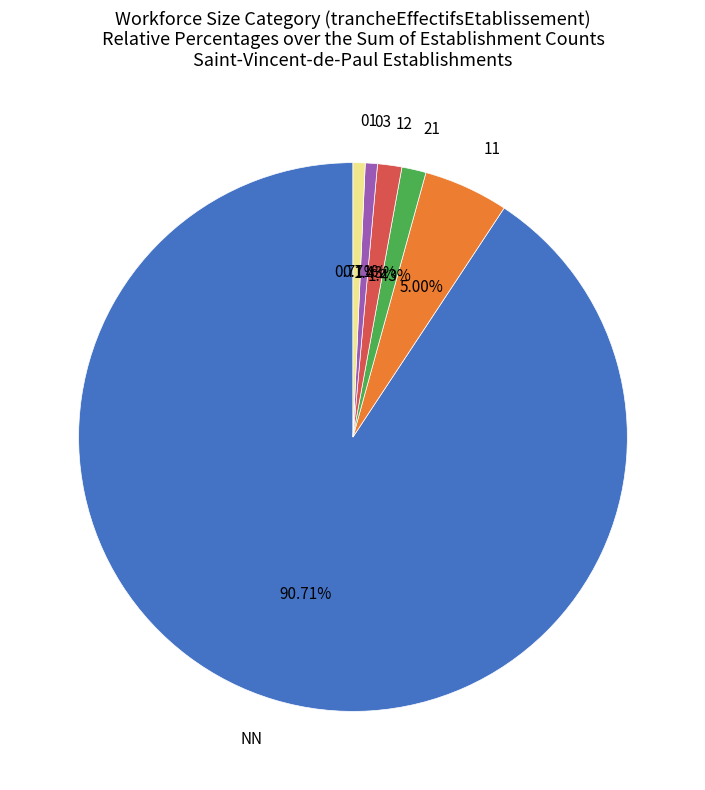

Do 12 and NN together represent more than half of the pie?

Yes